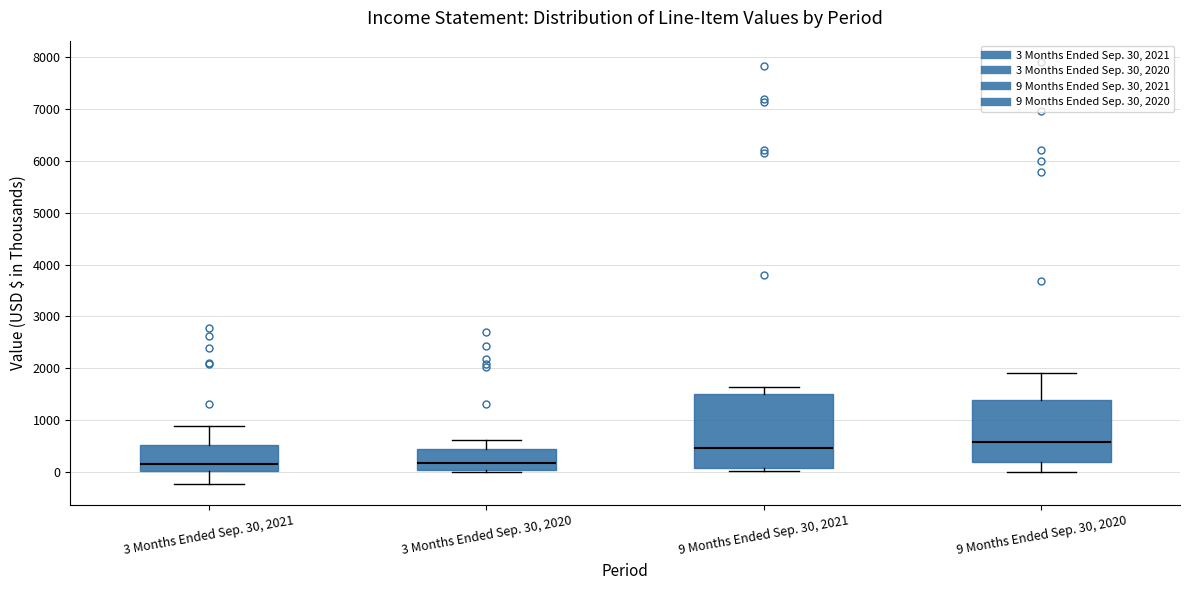

Where is the lower edge of the box for 9 Months Ended Sep. 30, 2021 on the y-axis? The values are not printed on the chart, so give them approximately, as read against the axis.

100